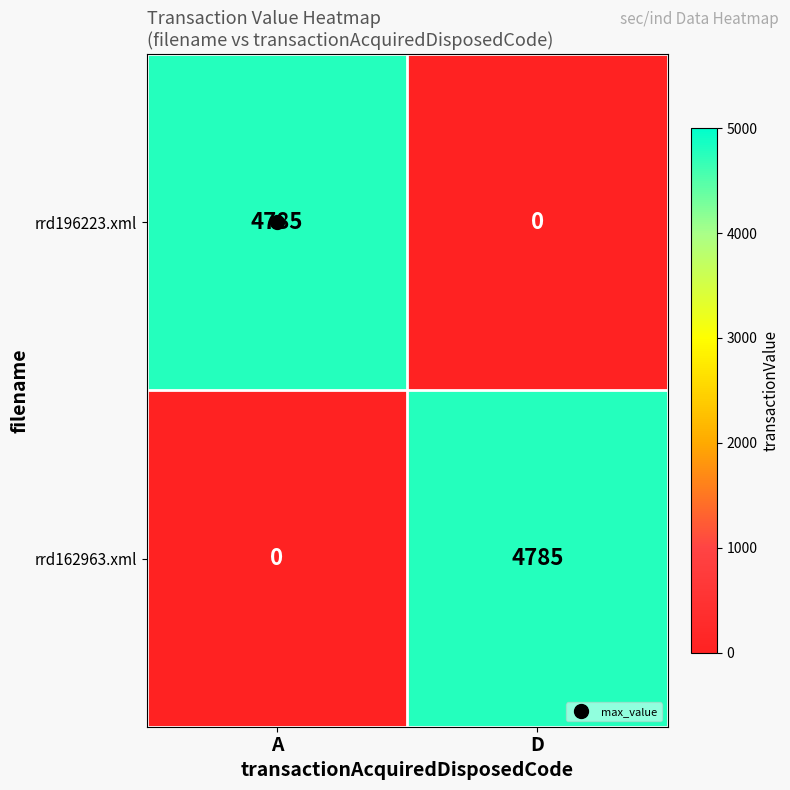

What is the difference between the highest and lowest values at A?

4785